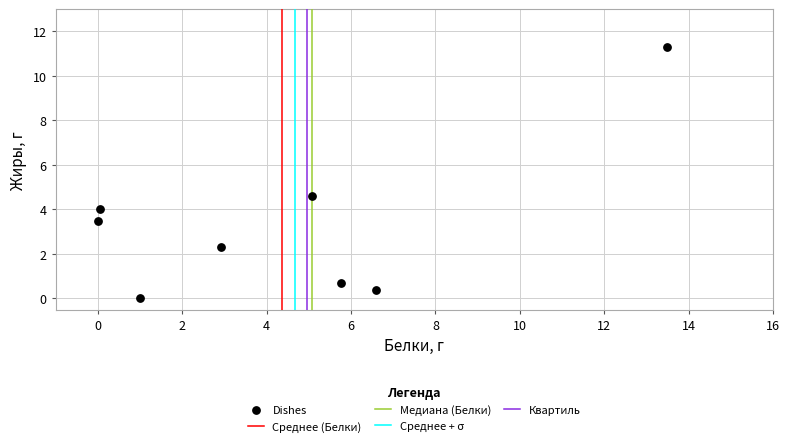

What is the range of X values (max minus min)?

13.5